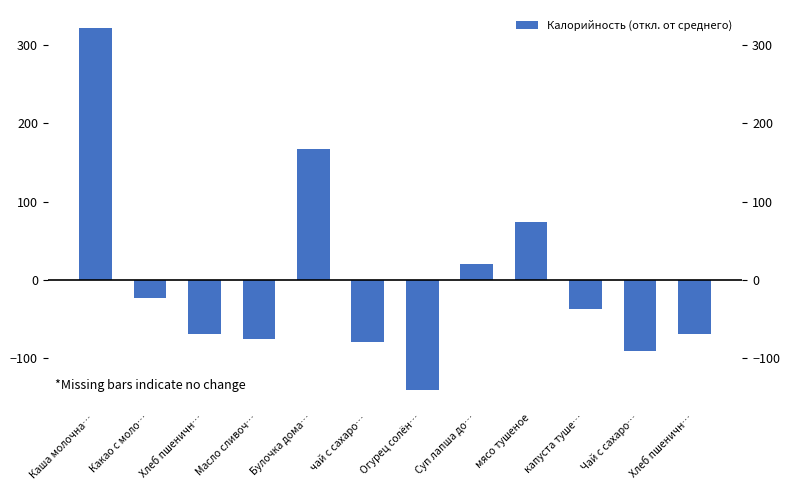

How many bars are there in total?

12